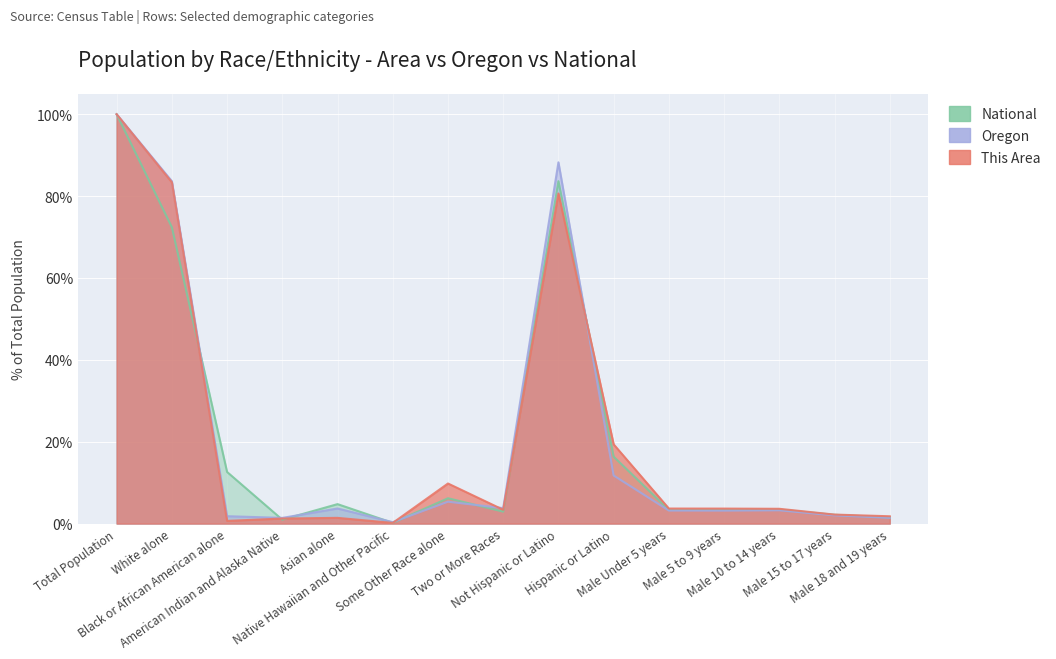

What is the label of the 1st point from the right?

Male 18 and 19 years